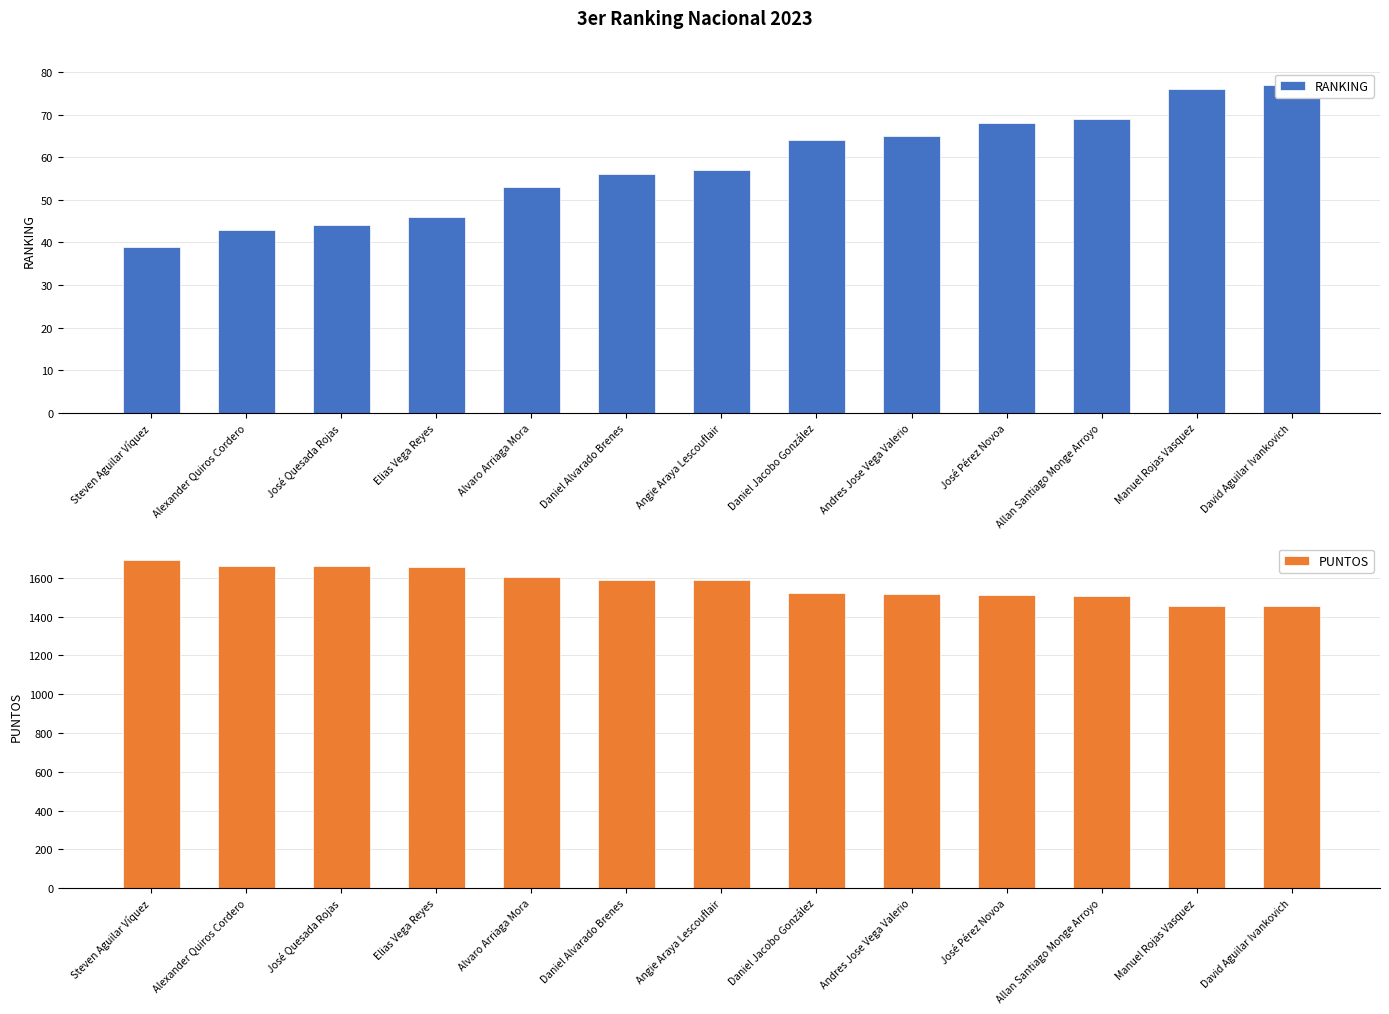

Rank the categories by RANKING value from highest to lowest.

David Aguilar Ivankovich, Manuel Rojas Vasquez, Allan Santiago Monge Arroyo, José Pérez Novoa, Andres Jose Vega Valerio, Daniel Jacobo González, Angie Araya Lescouflair, Daniel Alvarado Brenes, Alvaro Arriaga Mora, Elias Vega Reyes, José Quesada Rojas, Alexander Quiros Cordero, Steven Aguilar Víquez